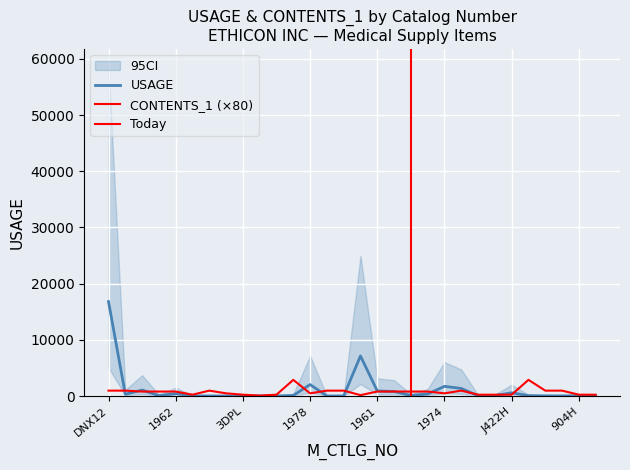

How many data points in CONTENTS_1 are above 800?

10